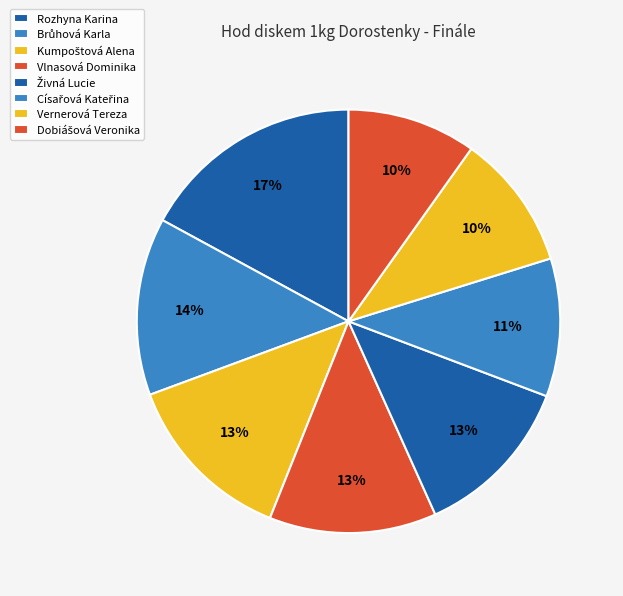

How many slices are in this pie chart?

8